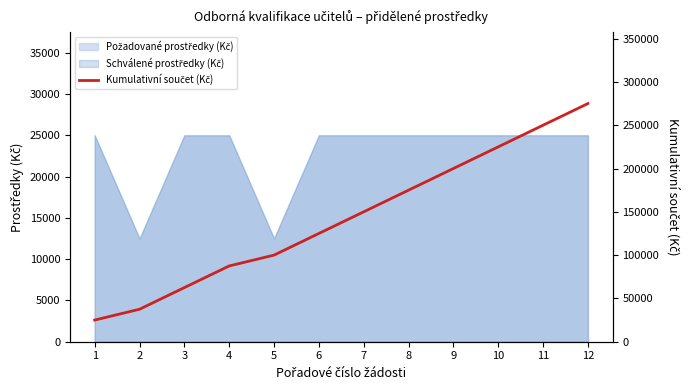

Reading left to right, list all the values displayed in this chart.

1=25000	2=37500	3=62500	4=87500	5=100000	6=125000	7=150000	8=175000	9=200000	10=225000	11=250000	12=275000